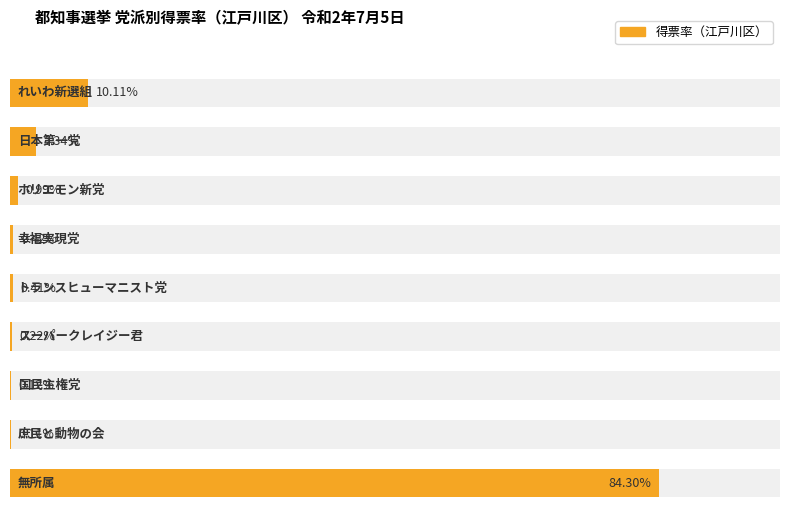

Does the chart contain stacked bars?

No